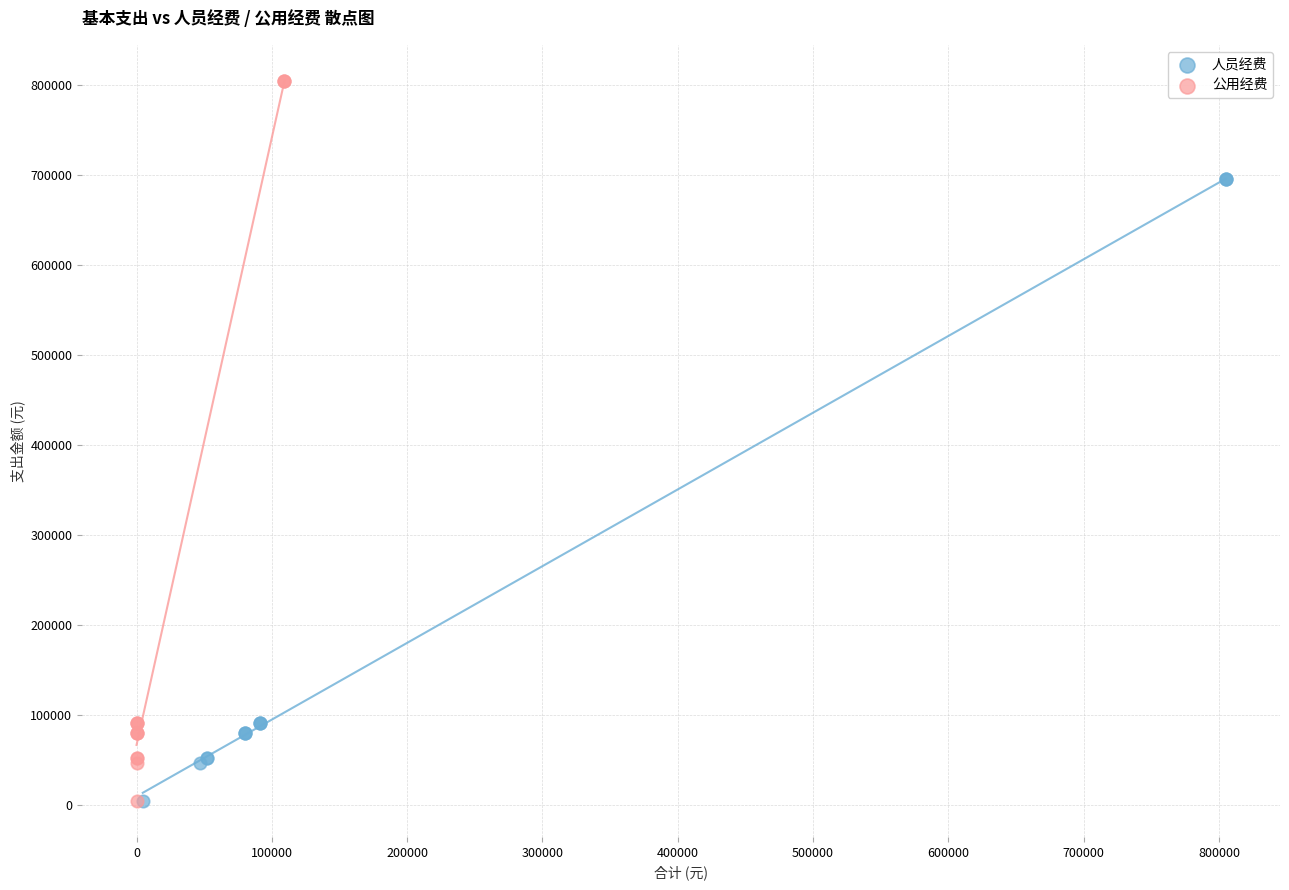

Which series contains the highest Y value?

公用经费